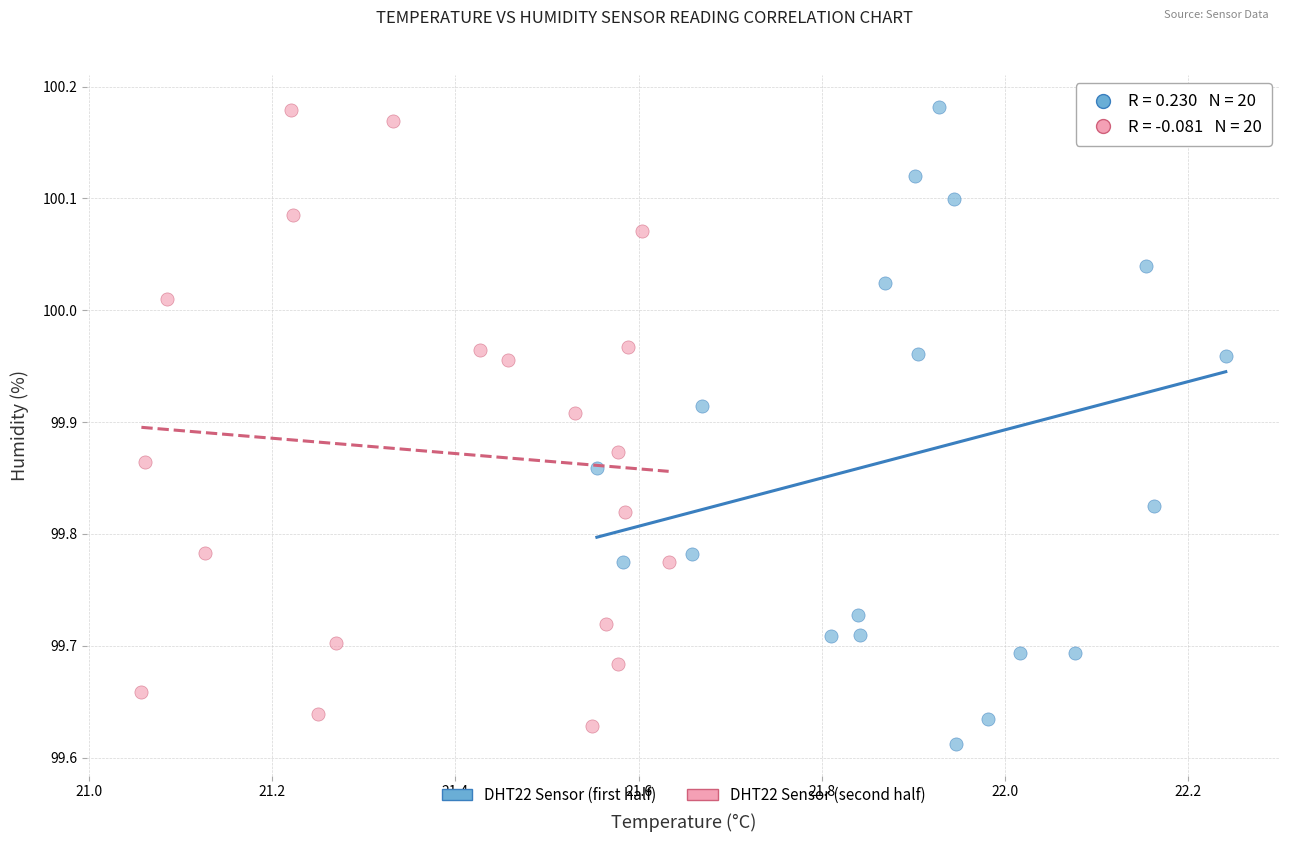

Which series has the widest spread of Y values?

DHT22 Sensor (first half)